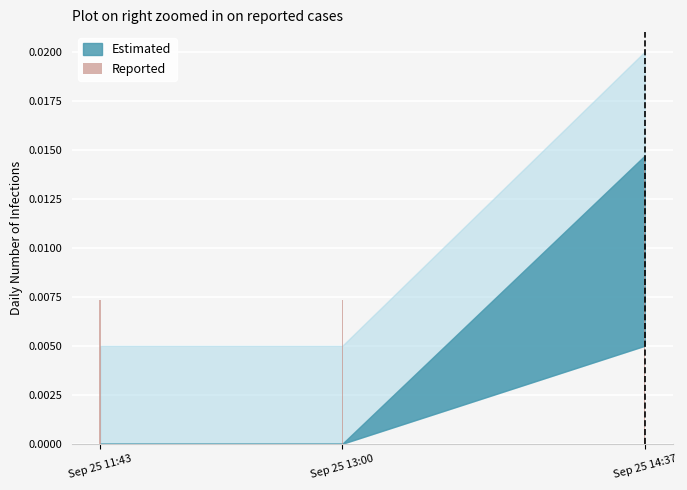

How many values are between 0 and 1?

3